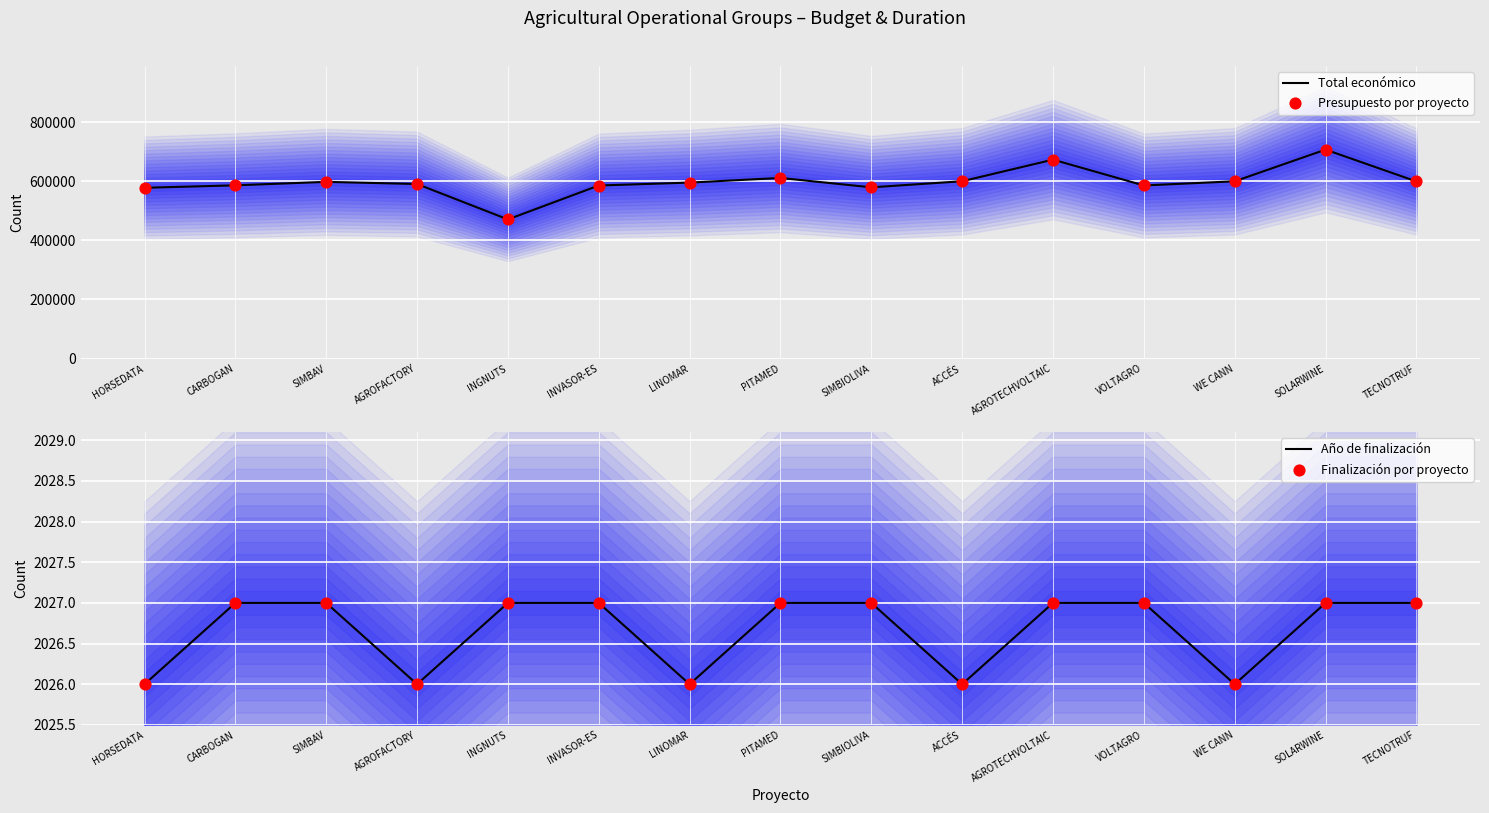

Which series reaches the minimum Y coordinate?

Año de finalización